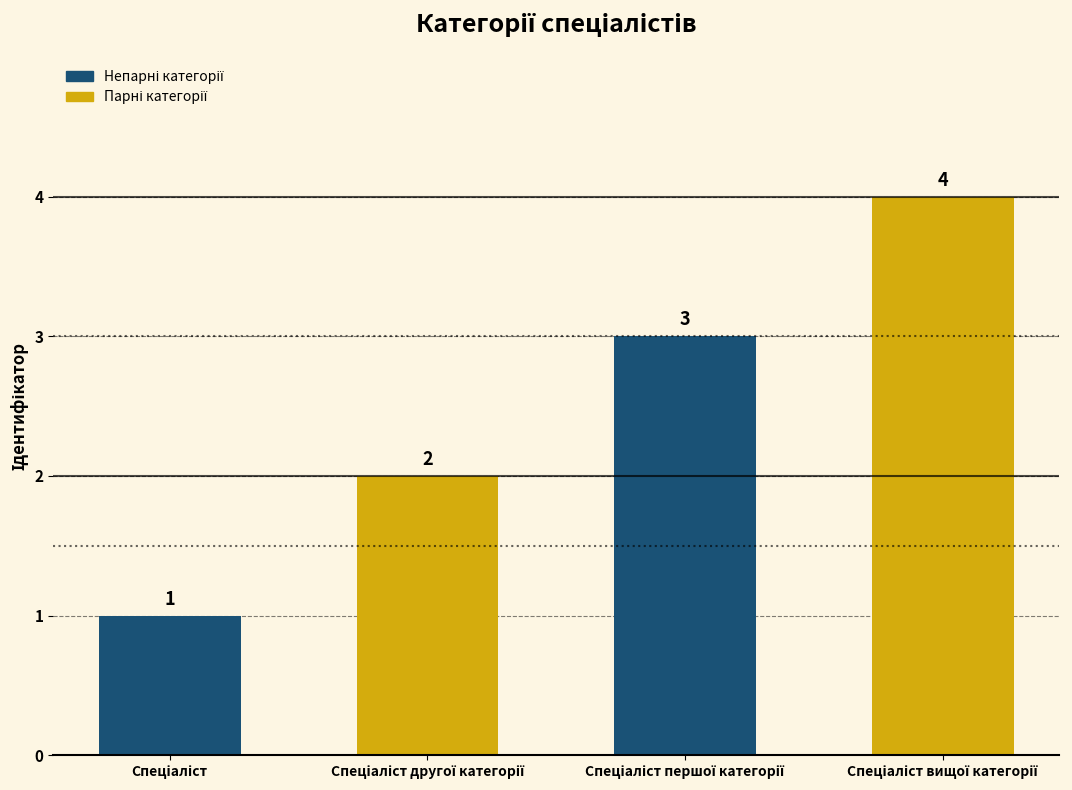

What is the greatest value displayed?

4